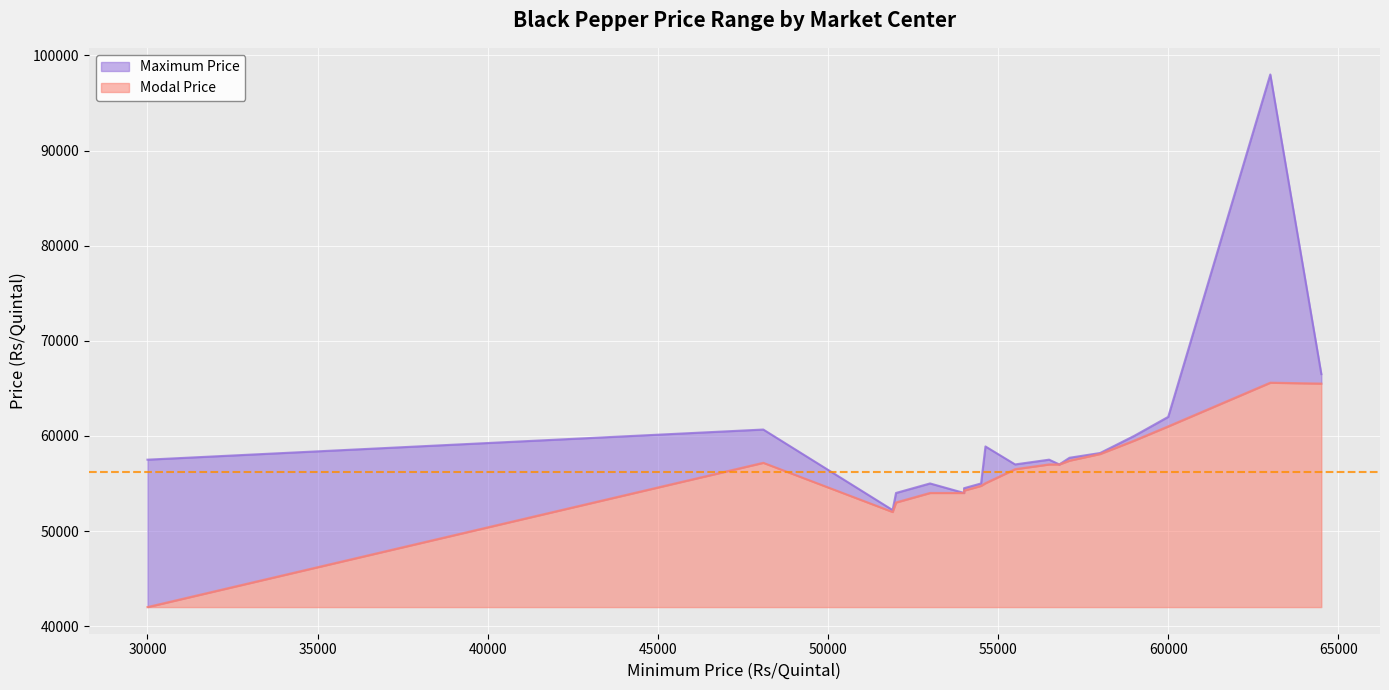

Rank the series by their maximum value, from highest to lowest.

Maximum Price, Modal Price